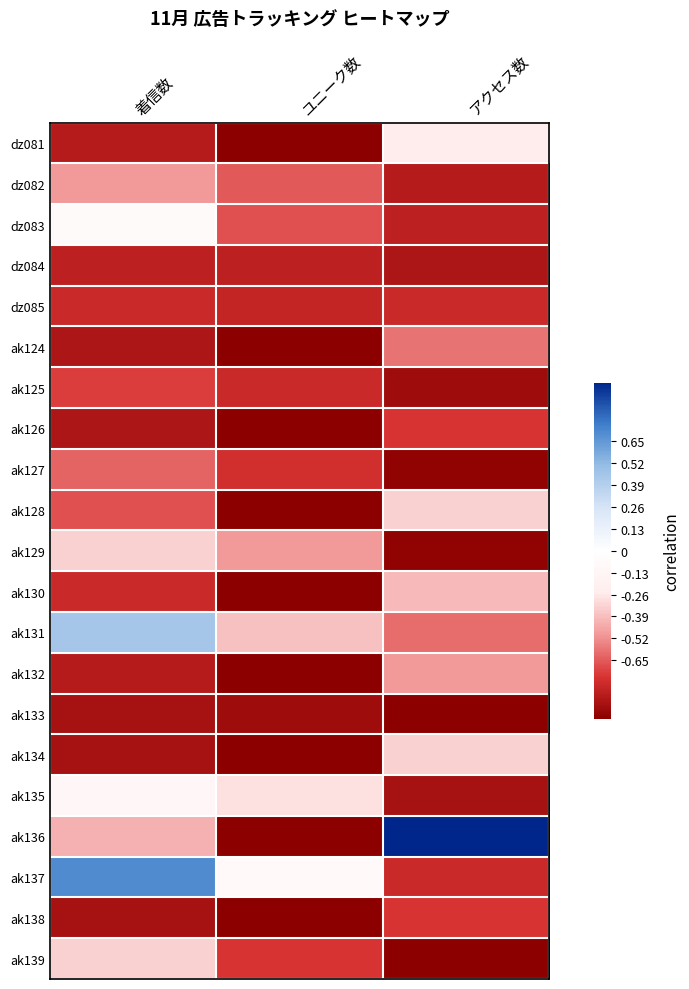

Rank the series at 着信数 from highest to lowest value.

ak137, ak131, dz083, ak135, ak129, ak139, ak136, dz082, ak127, ak128, ak125, dz085, ak130, dz084, dz081, ak132, ak124, ak126, ak133, ak134, ak138